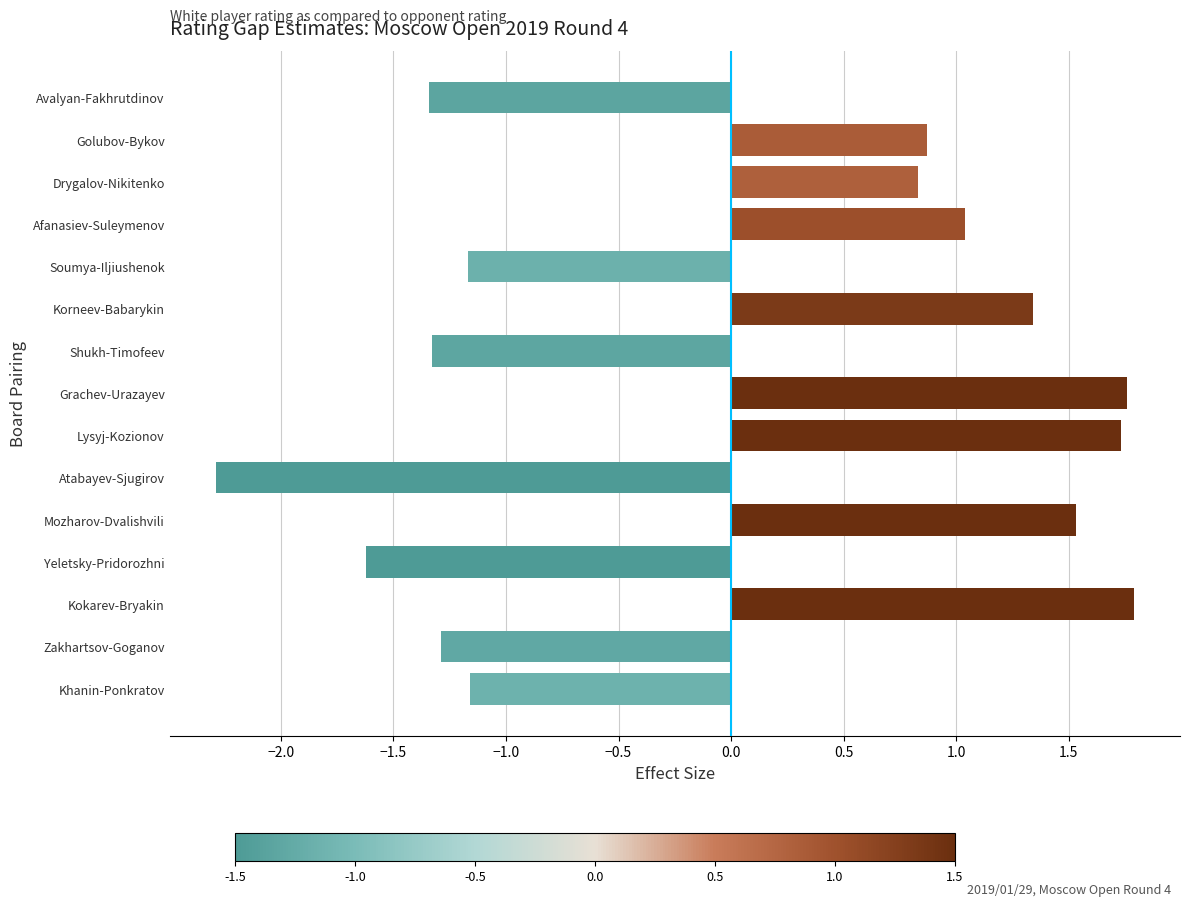

How many bars are there in total?

15